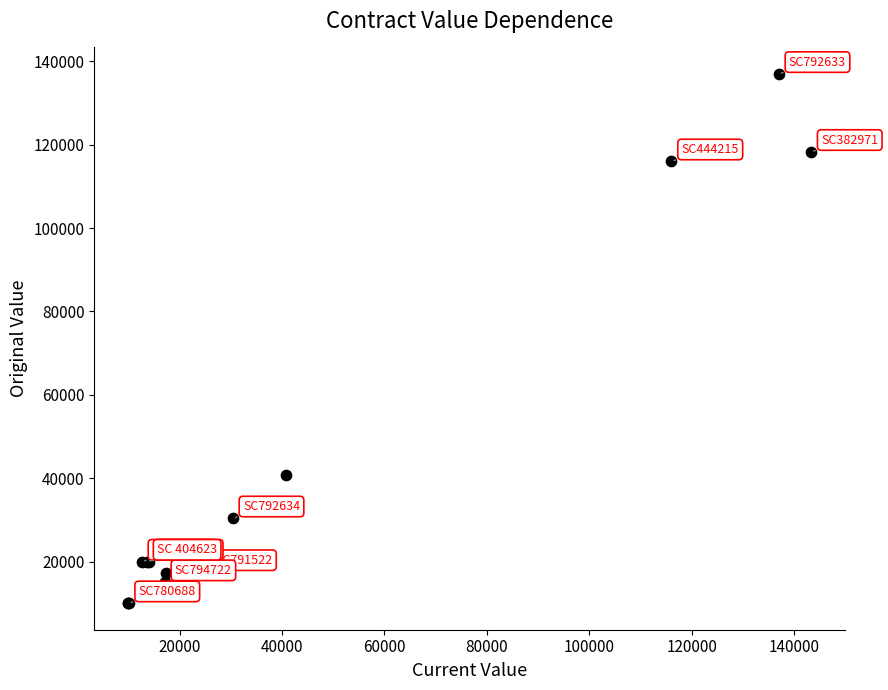

What Y value in the scatter plot is closest to 73500?

40742.0